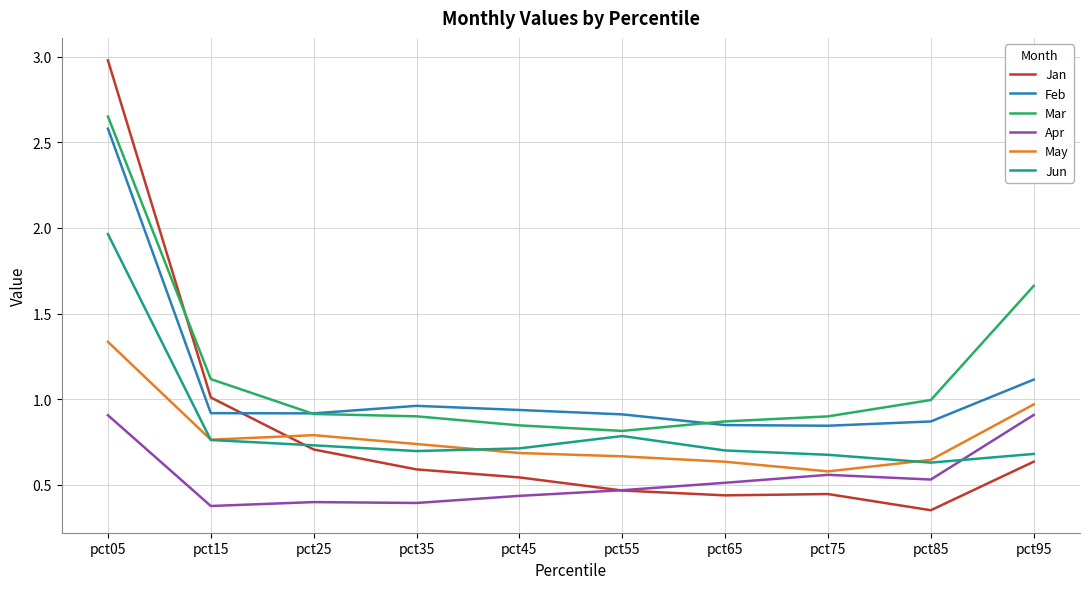

At which category does the chart reach its peak across all series?

pct05